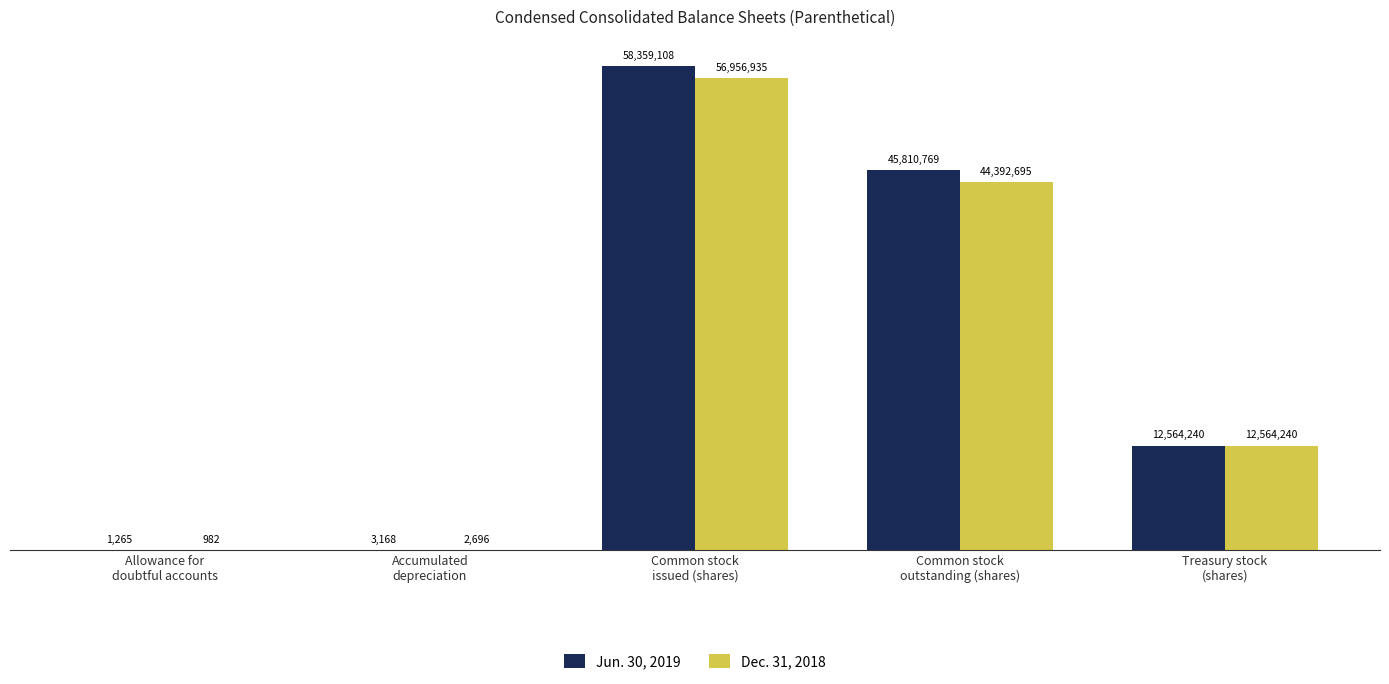

Are the bars grouped side by side (vs. stacked)?

Yes